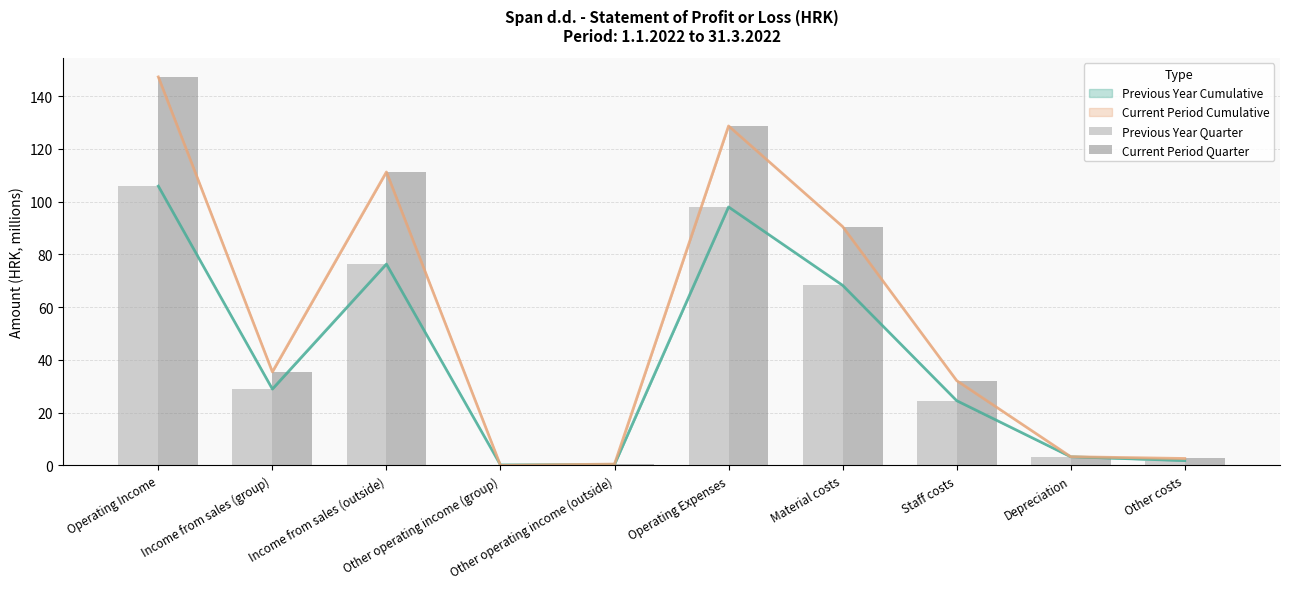

What is the maximum value shown in the chart?

147.3